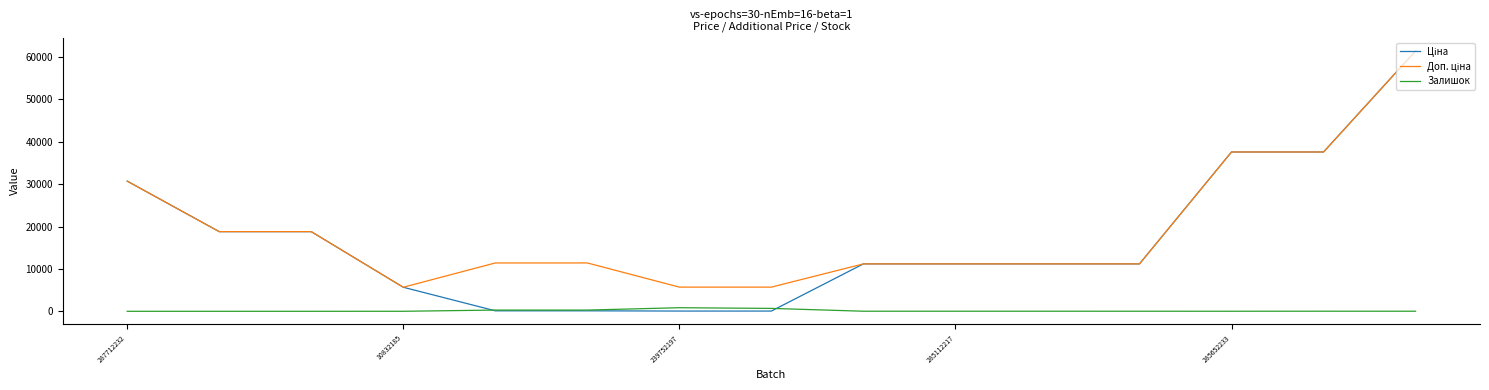

What is the greatest value displayed?

61434.3